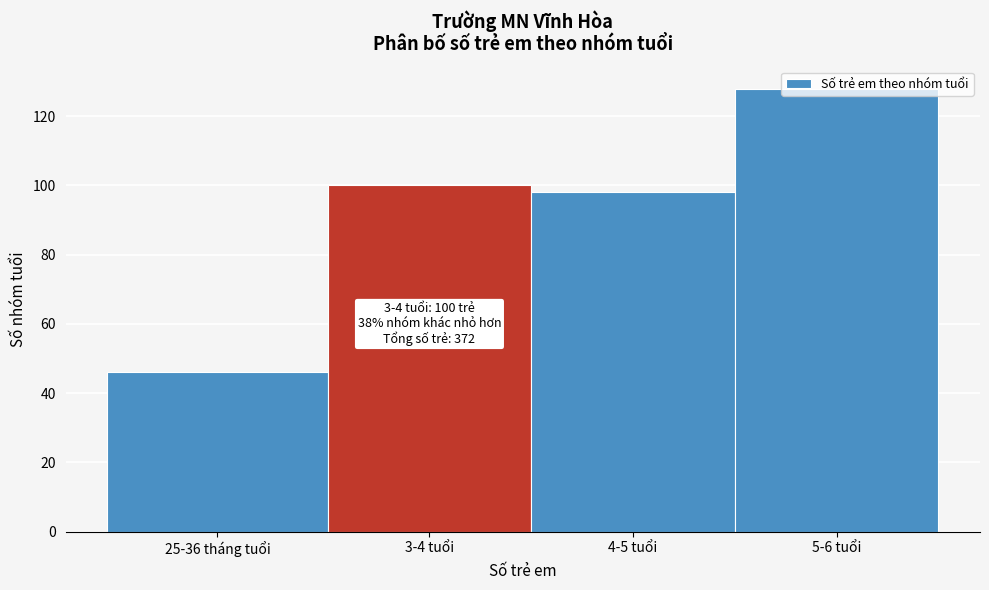

Which label corresponds to the largest value in the chart?

5-6 tuổi